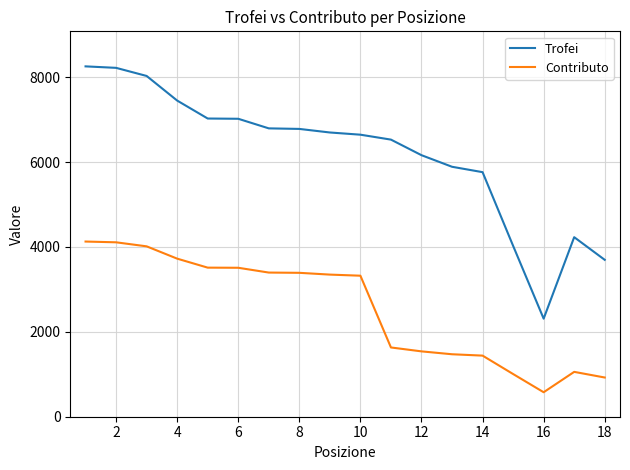

Which series has the largest total across all categories?

Trofei